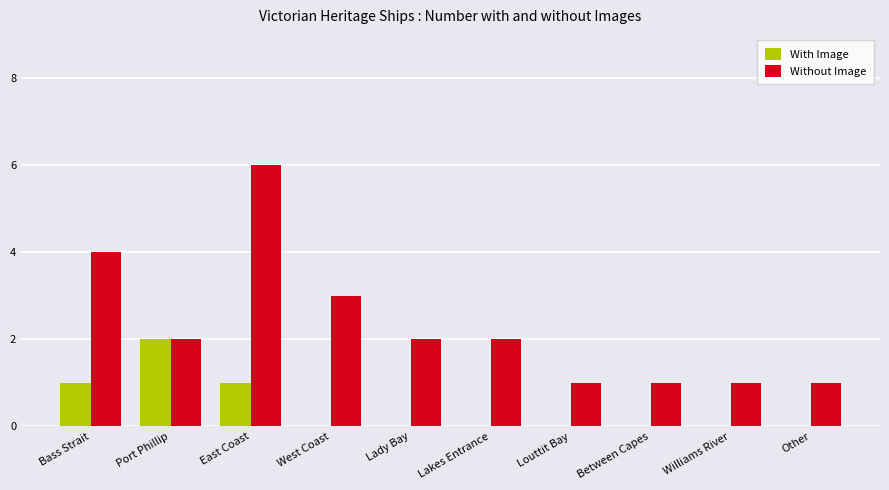

Is it true that With Image equals 0 at East Coast?

False